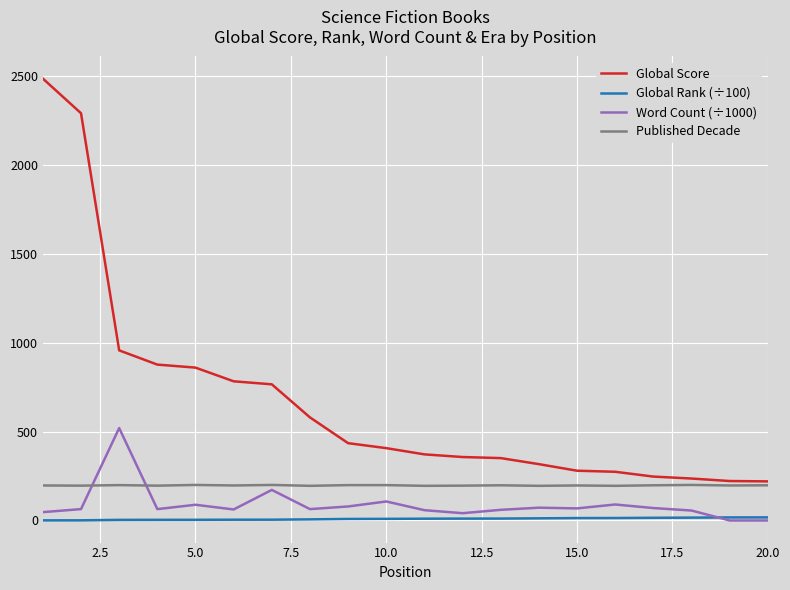

What is the greatest value displayed?

2486.0